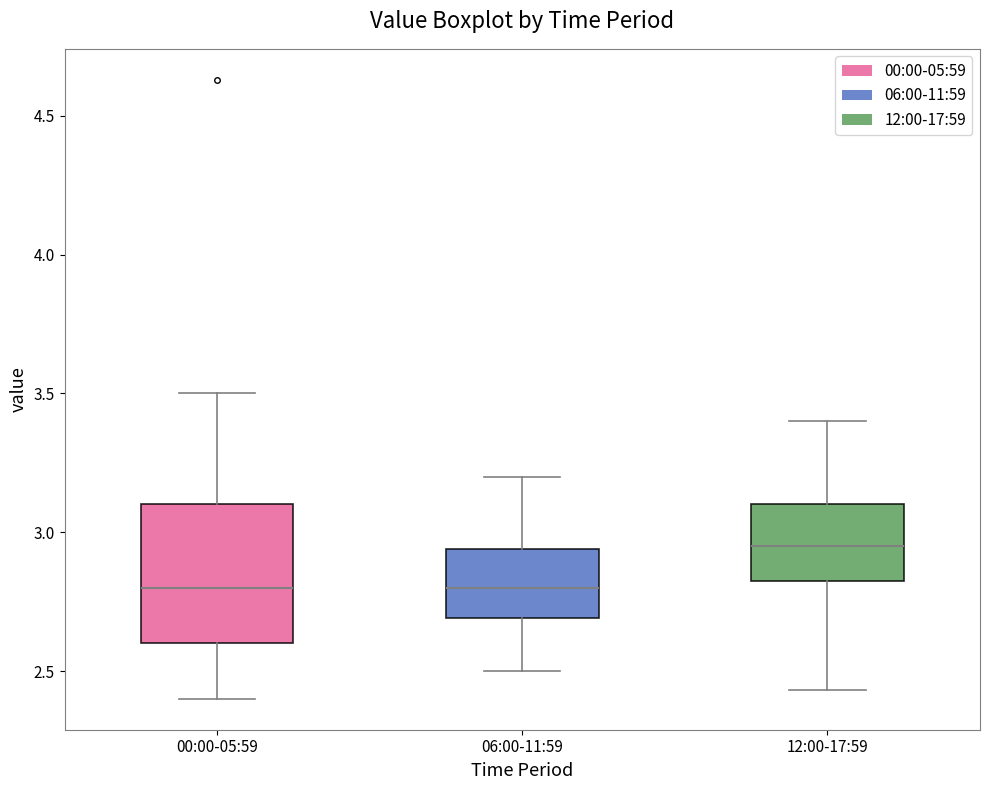

Comparing the boxes themselves (not the whiskers), which one is the tallest?

00:00-05:59